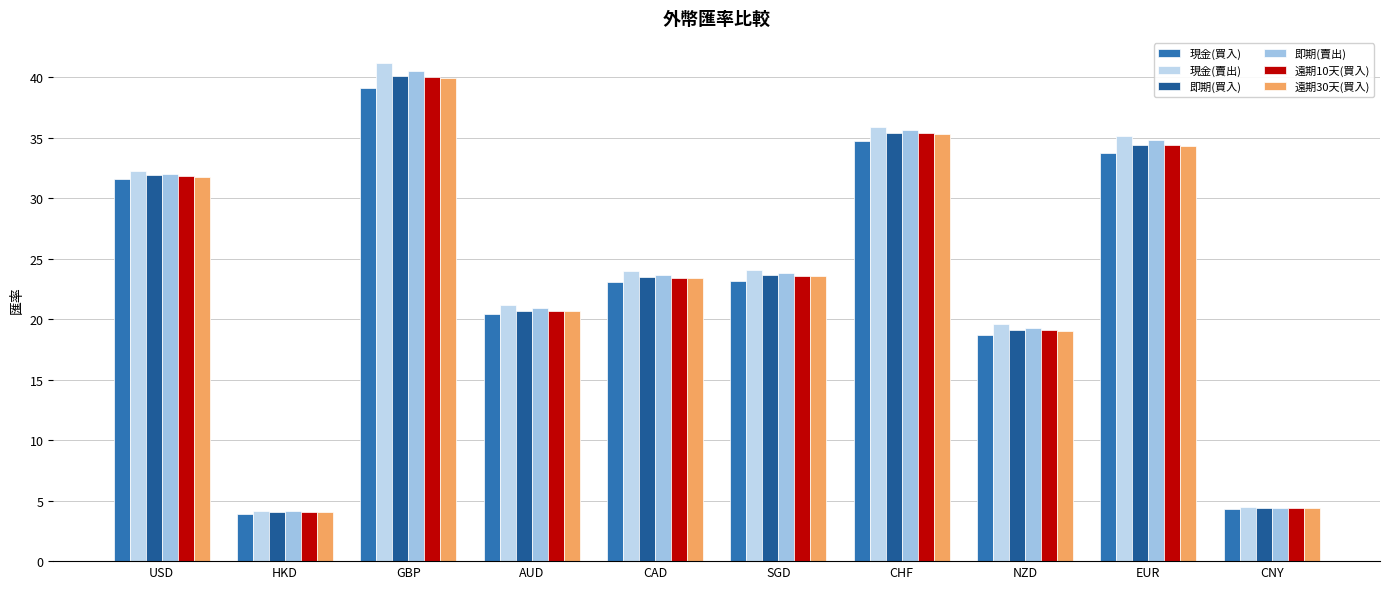

What is the spread (max minus min) of values at SGD?

0.9